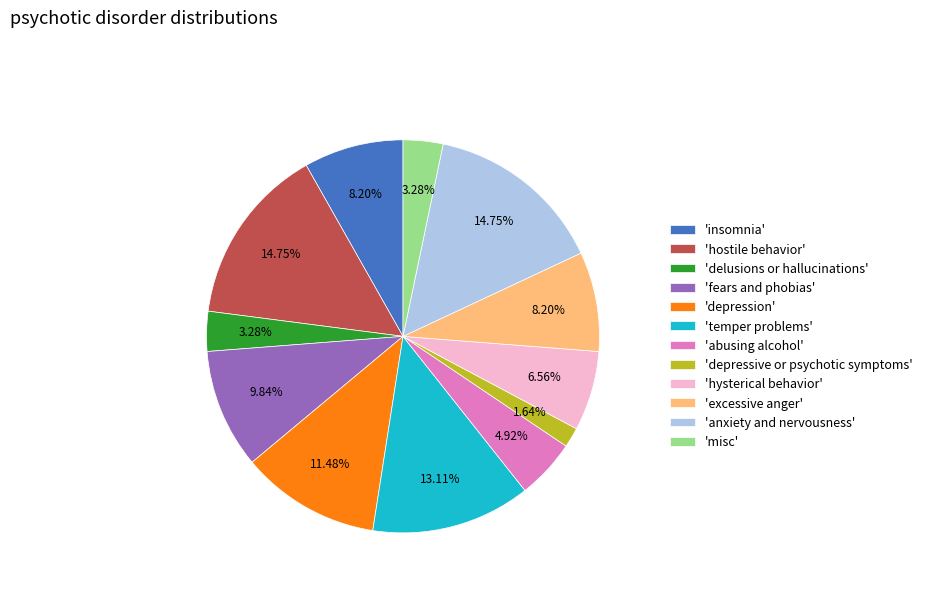

To the nearest percent, what is the average slice percentage?

8%